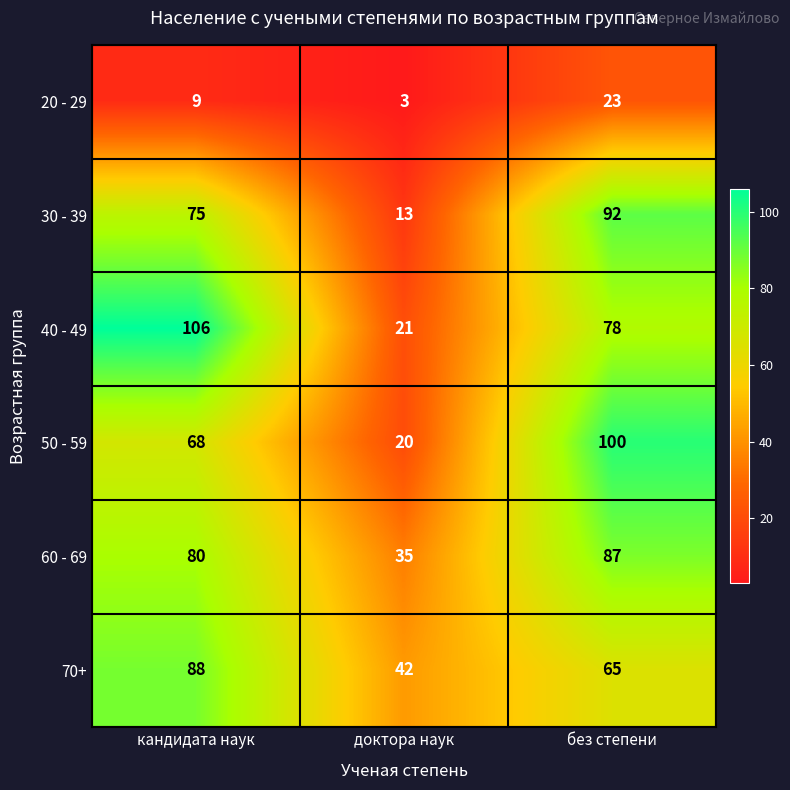

Rank the series by their maximum value, from highest to lowest.

40 - 49, 50 - 59, 30 - 39, 70+, 60 - 69, 20 - 29